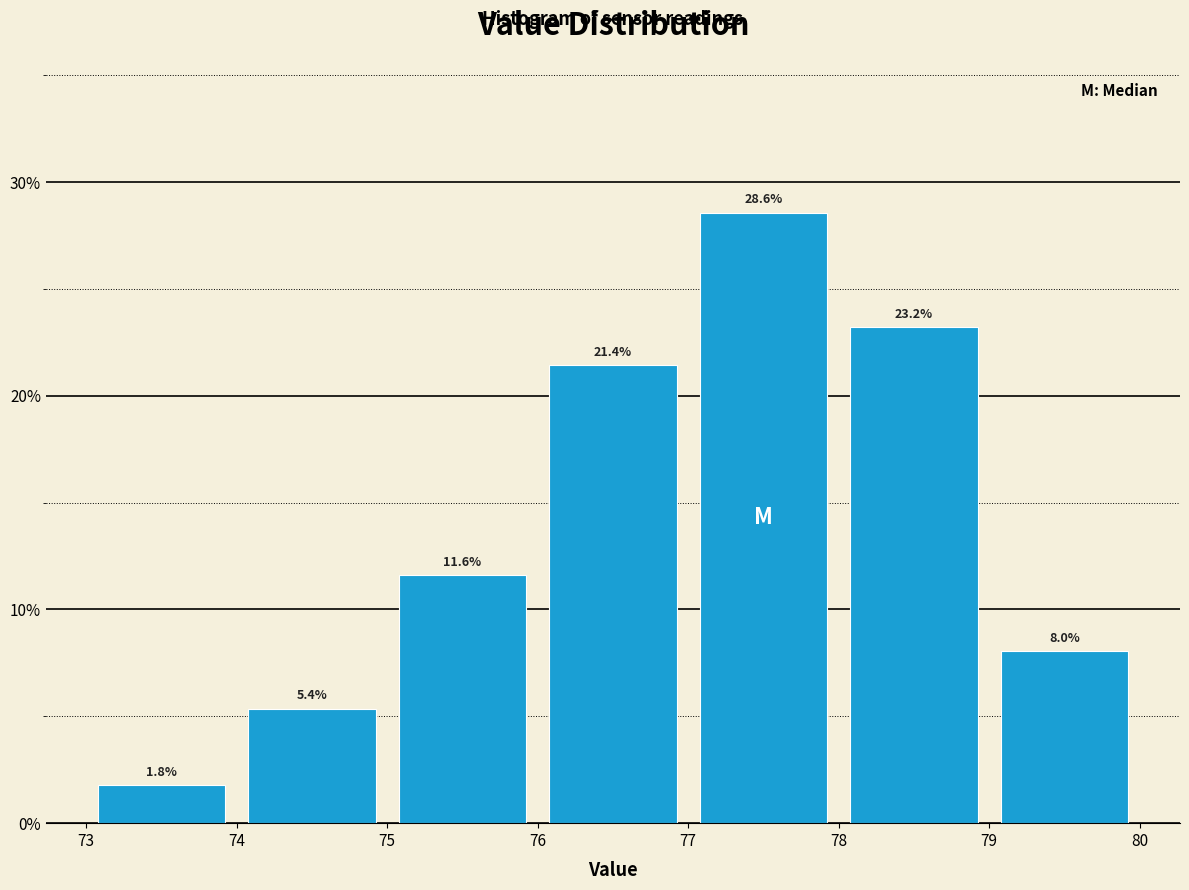

Reading left to right, transcribe this chart: for each bar, give the range it covers on the x-axis and its height.

73 to 74: 1.8
74 to 75: 5.4
75 to 76: 11.6
76 to 77: 21.4
77 to 78: 28.6
78 to 79: 23.2
79 to 80: 8.0